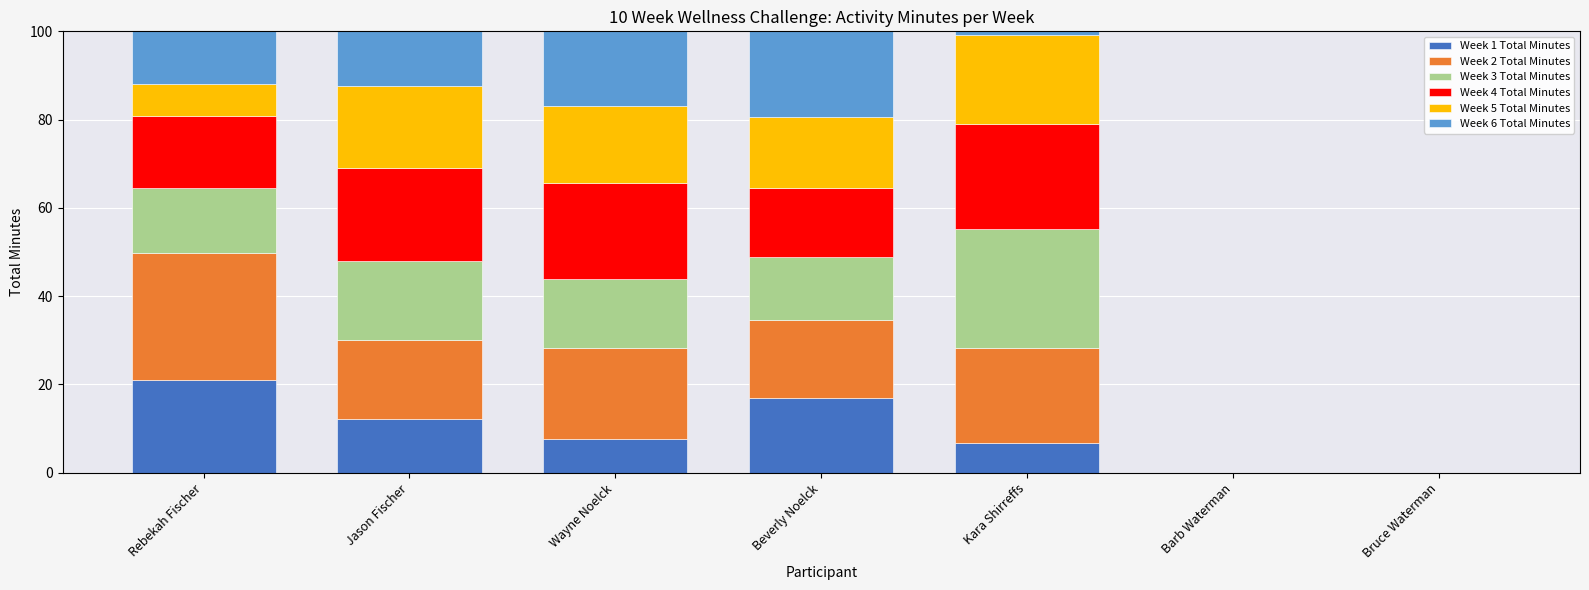

What is the sum of all Week 1 Total Minutes values?

64.6